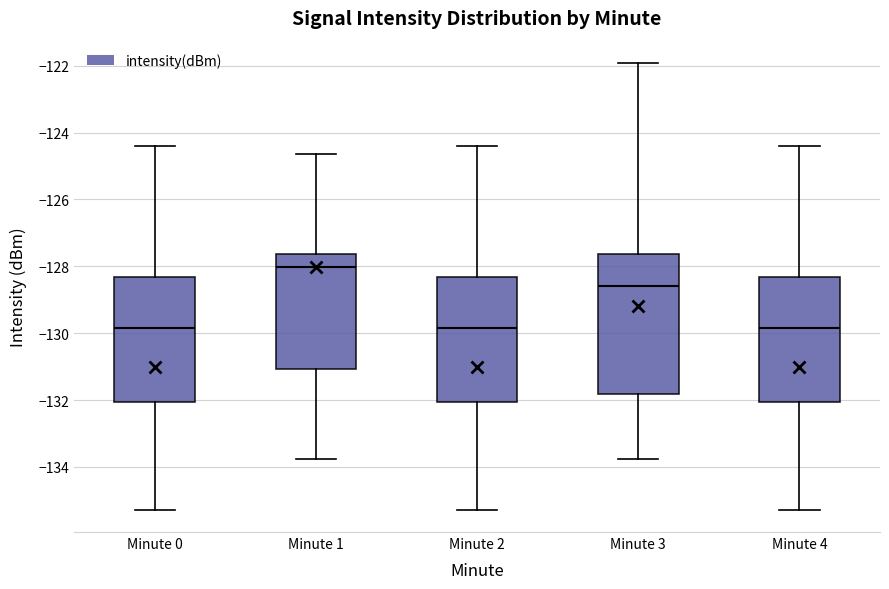

Reading left to right, read every box against the y-axis: the position of its median line, the range the box covers, and the ends of its whiskers. The values are not printed on the chart, so give them approximately, as read against the axis.

Minute 0: median -129.8, box -132.0 to -128.4, whiskers -135.2 to -124.4
Minute 1: median -128.0, box -131.0 to -127.6, whiskers -133.8 to -124.6
Minute 2: median -129.8, box -132.0 to -128.4, whiskers -135.2 to -124.4
Minute 3: median -128.6, box -131.8 to -127.6, whiskers -133.8 to -122.0
Minute 4: median -129.8, box -132.0 to -128.4, whiskers -135.2 to -124.4